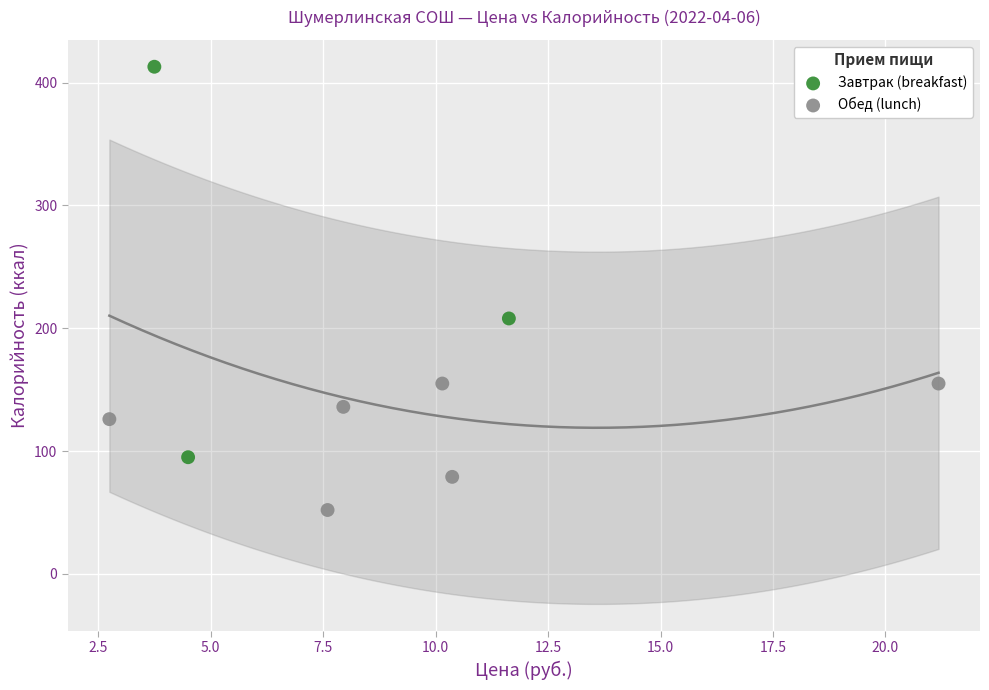

Which series contains the lowest Y value?

Обед (lunch)